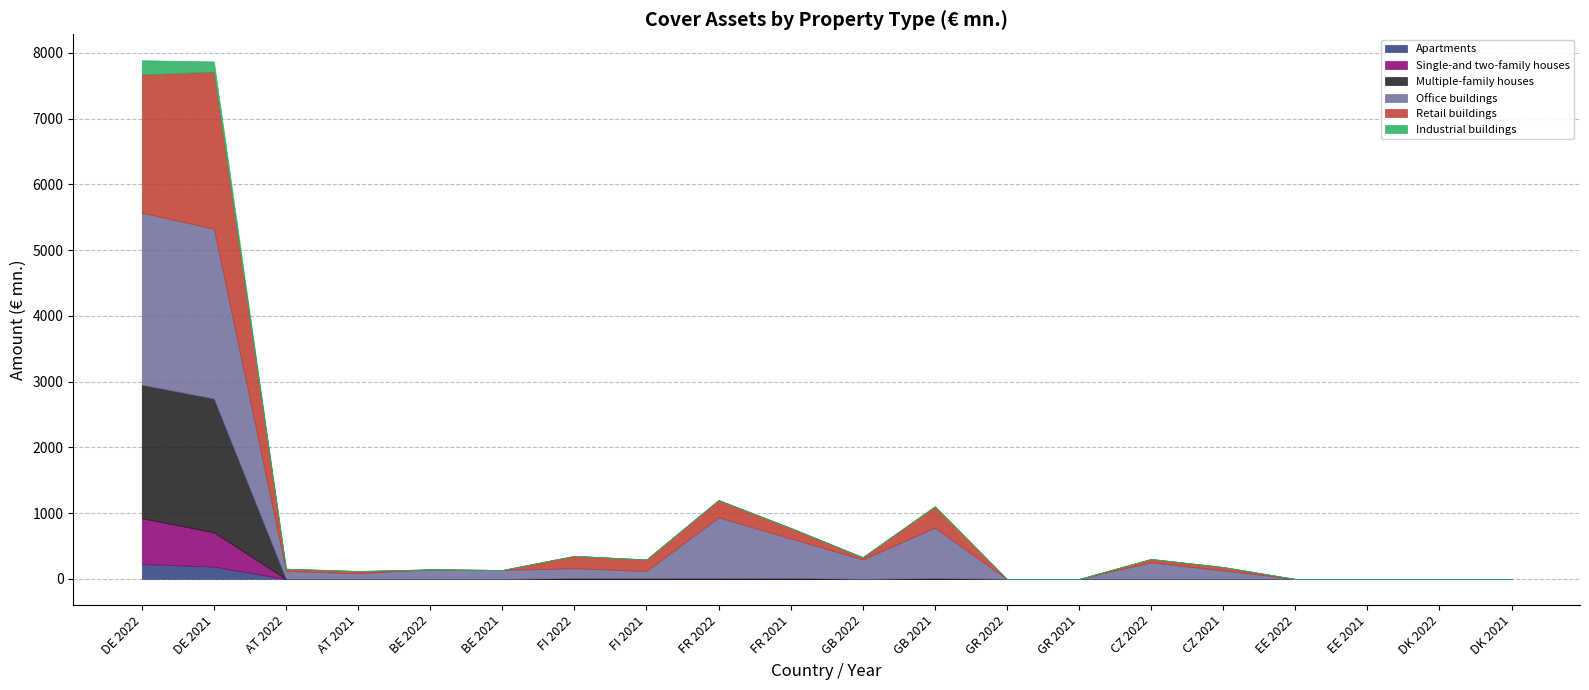

Does the chart have visible grid lines?

Yes